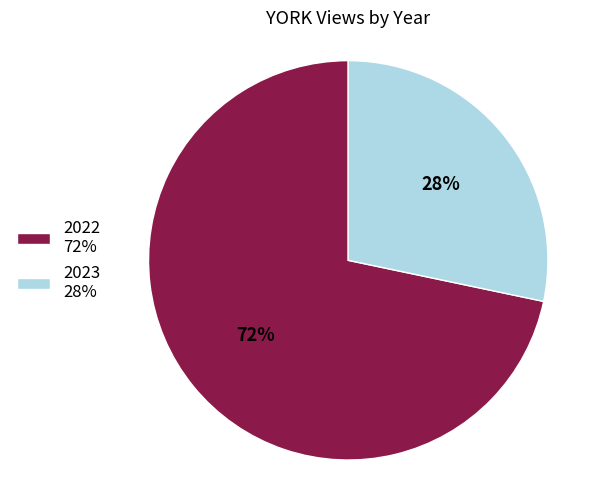

The 2023 28% slice represents 41% of the pie. True or false?

False